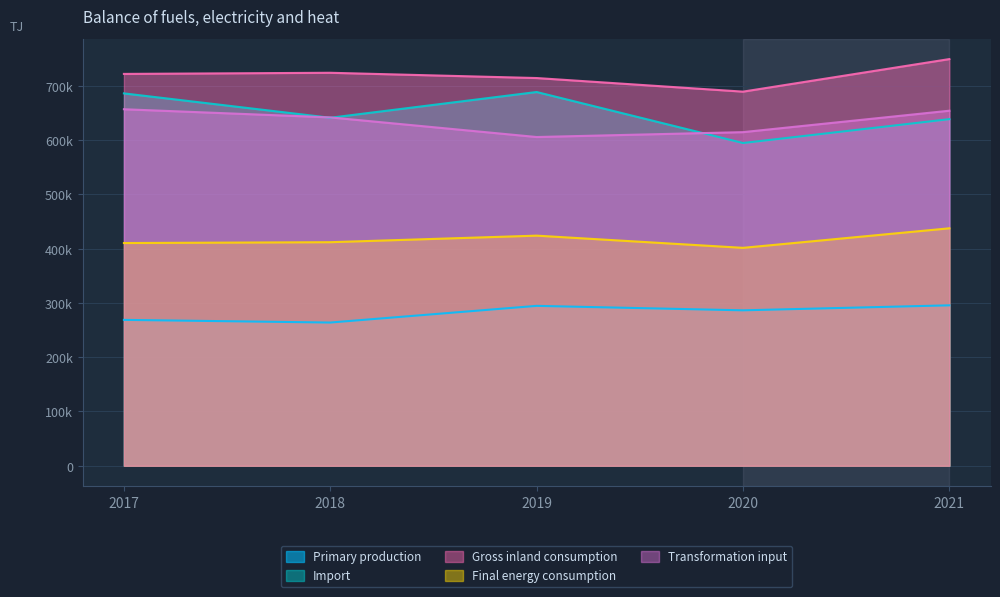

Which series has the widest spread of values?

Import